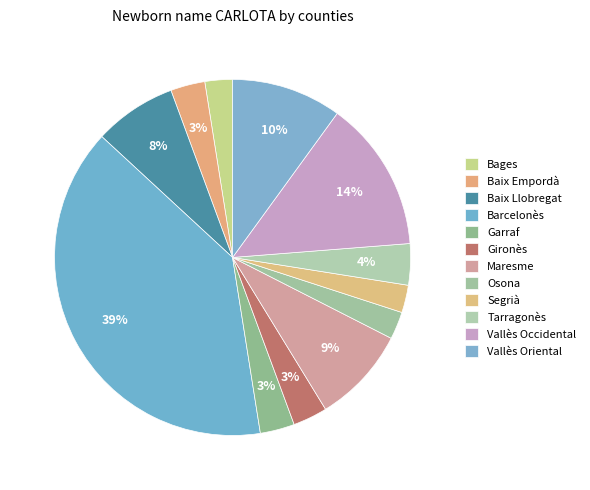

Count the number of slices in the pie.

12